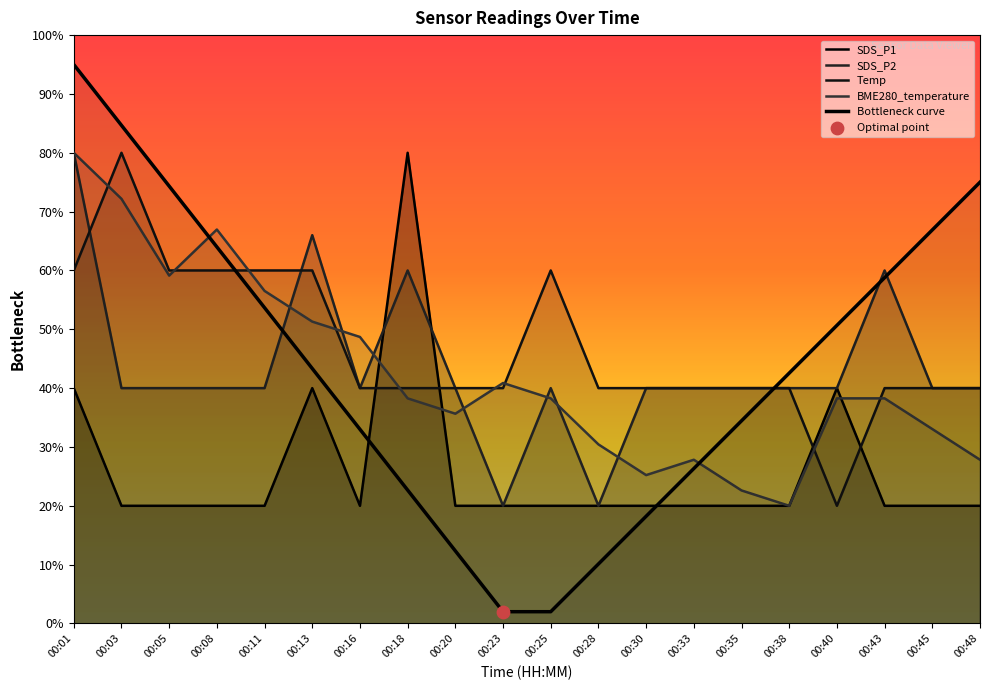

Which series reaches the minimum Y coordinate?

Bottleneck curve